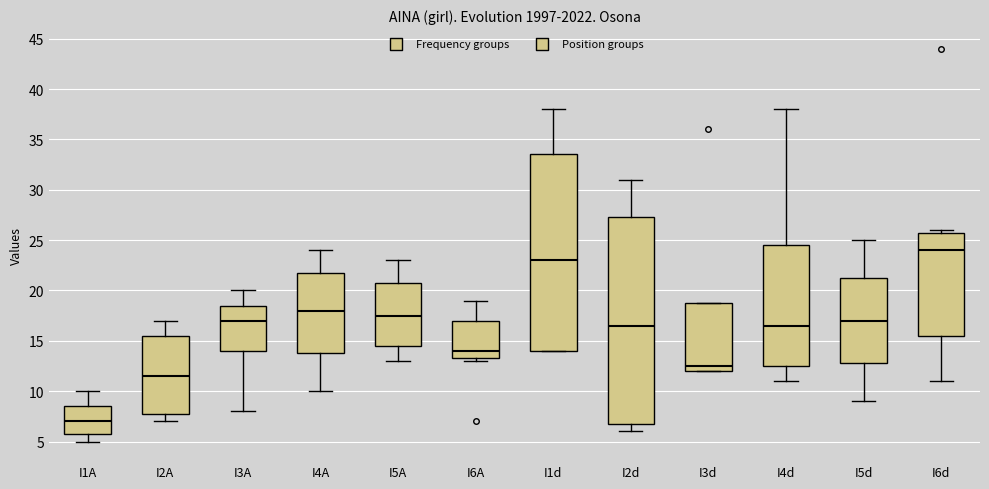

Reading left to right, transcribe this box plot: for each box, give where its median line is, the range the box spans, and where its two whiskers end, as read against the y-axis. The values are not printed on the chart, so give them approximately, as read against the axis.

I1A: median 7.0, box 6.0 to 8.5, whiskers 5.0 to 10.0
I2A: median 11.5, box 8.0 to 15.5, whiskers 7.0 to 17.0
I3A: median 17.0, box 14.0 to 18.5, whiskers 8.0 to 20.0
I4A: median 18.0, box 14.0 to 22.0, whiskers 10.0 to 24.0
I5A: median 17.5, box 14.5 to 21.0, whiskers 13.0 to 23.0
I6A: median 14.0, box 13.5 to 17.0, whiskers 13.0 to 19.0
I1d: median 23.0, box 14.0 to 33.5, whiskers 14.0 to 38.0
I2d: median 16.5, box 7.0 to 27.5, whiskers 6.0 to 31.0
I3d: median 12.5, box 12.0 to 19.0, whiskers 12.0 to 19.0
I4d: median 16.5, box 12.5 to 24.5, whiskers 11.0 to 38.0
I5d: median 17.0, box 13.0 to 21.5, whiskers 9.0 to 25.0
I6d: median 24.0, box 15.5 to 26.0, whiskers 11.0 to 26.0 (just above the box's upper edge)